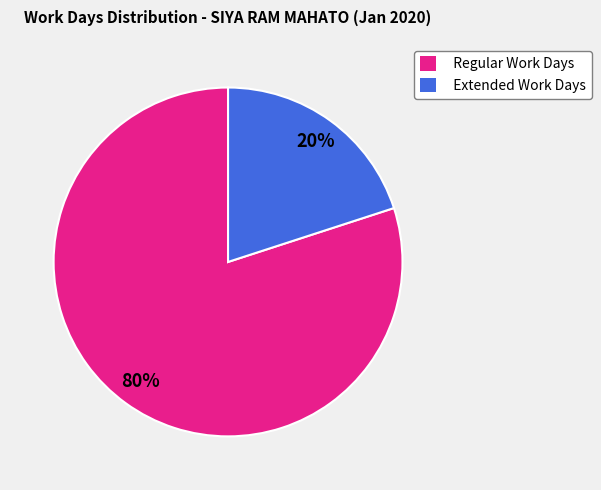

To the nearest percent, what is the average slice percentage?

50%